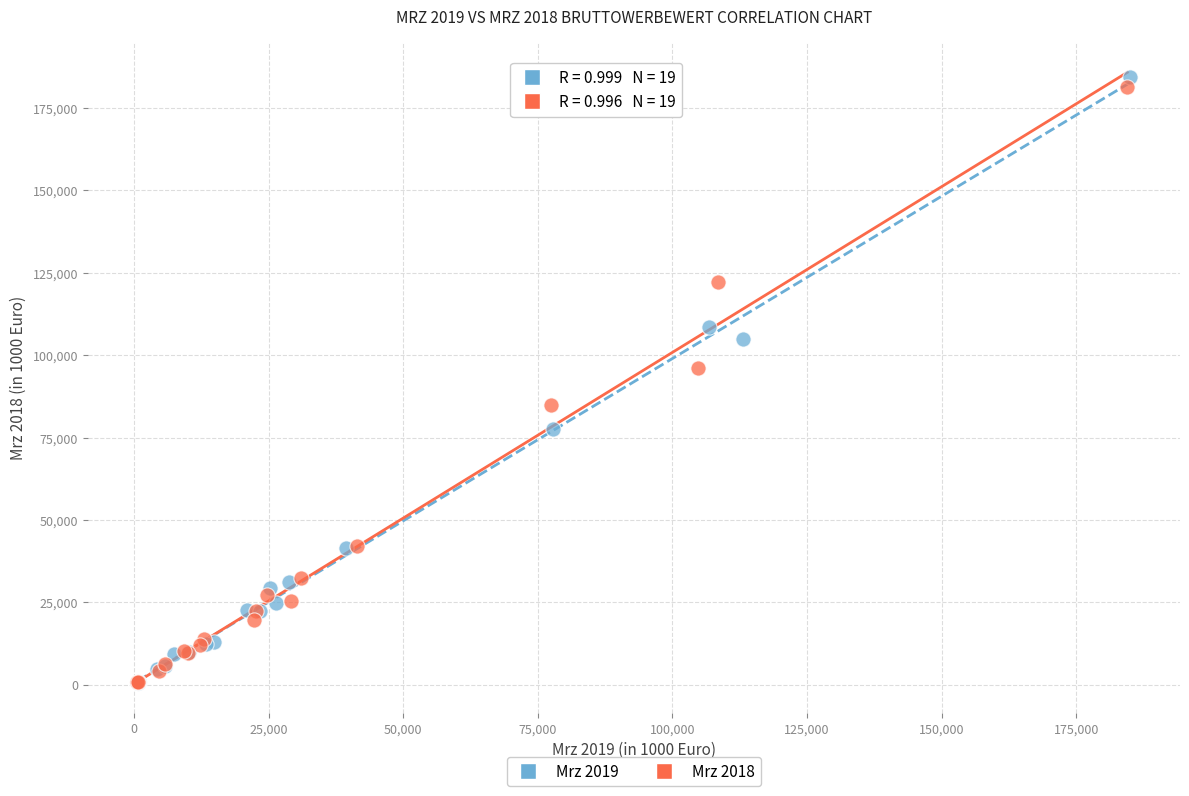

What are all the series names shown in the legend?

Mrz 2019, Mrz 2018